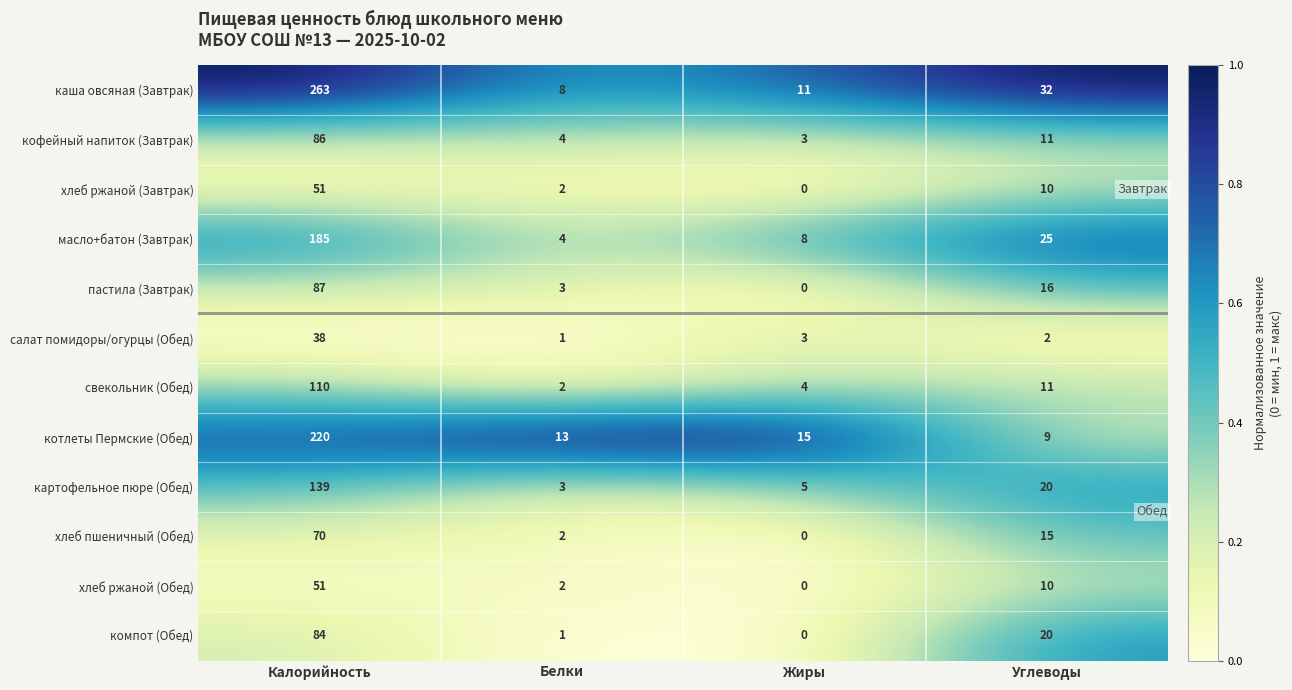

List the labels in order of свекольник (Обед) value, smallest first.

Белки, Жиры, Углеводы, Калорийность